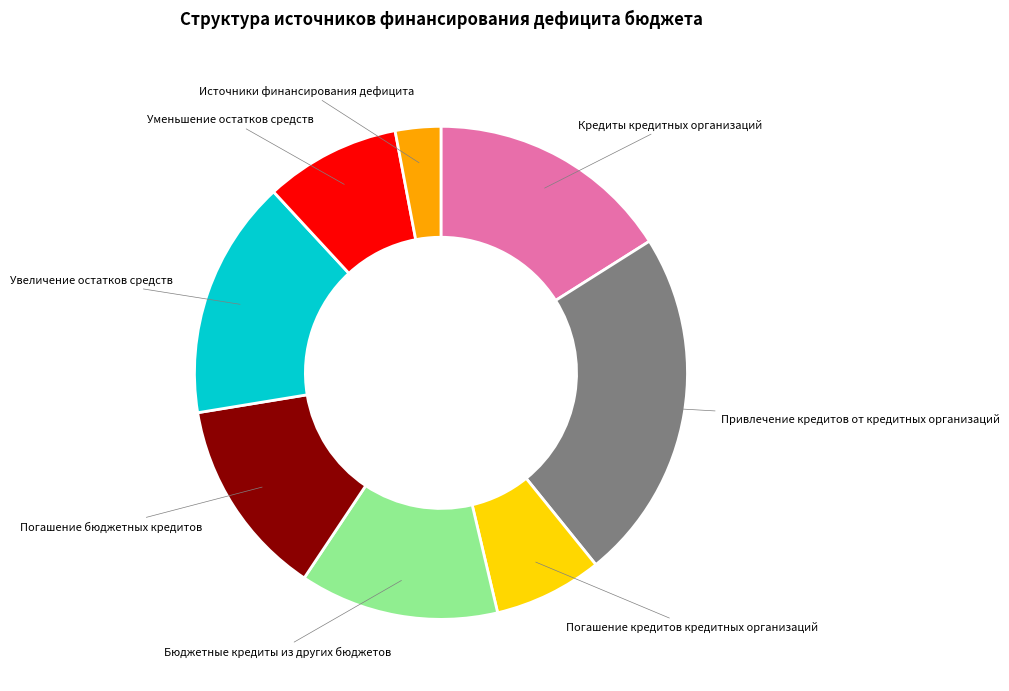

Count the number of slices in the pie.

8